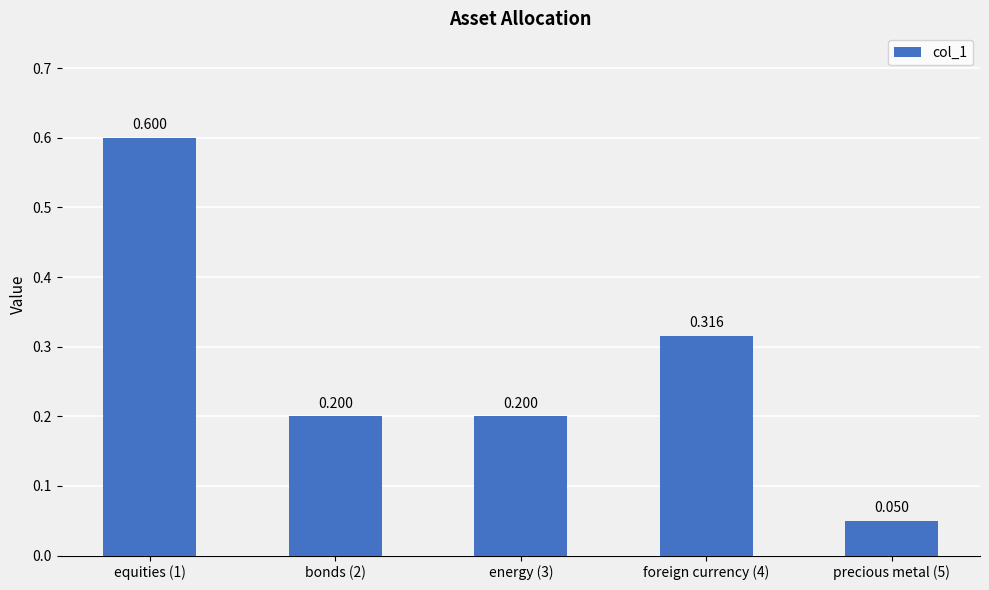

True or false: the data shows 0.6 at equities (1).

True